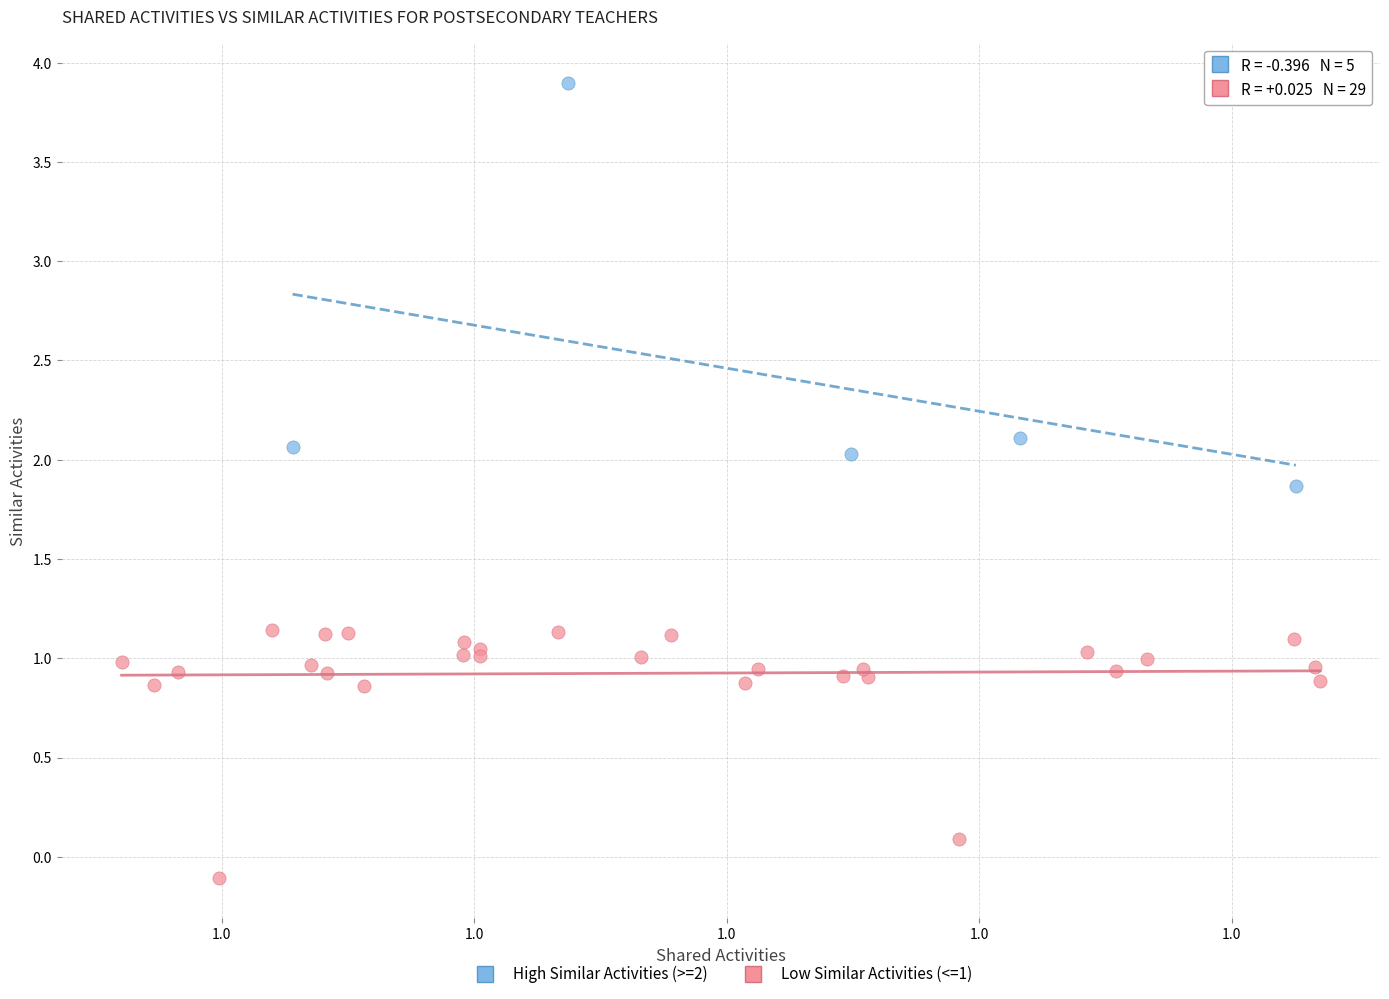

Which series contains the lowest Y value?

Low Similar Activities (<=1)